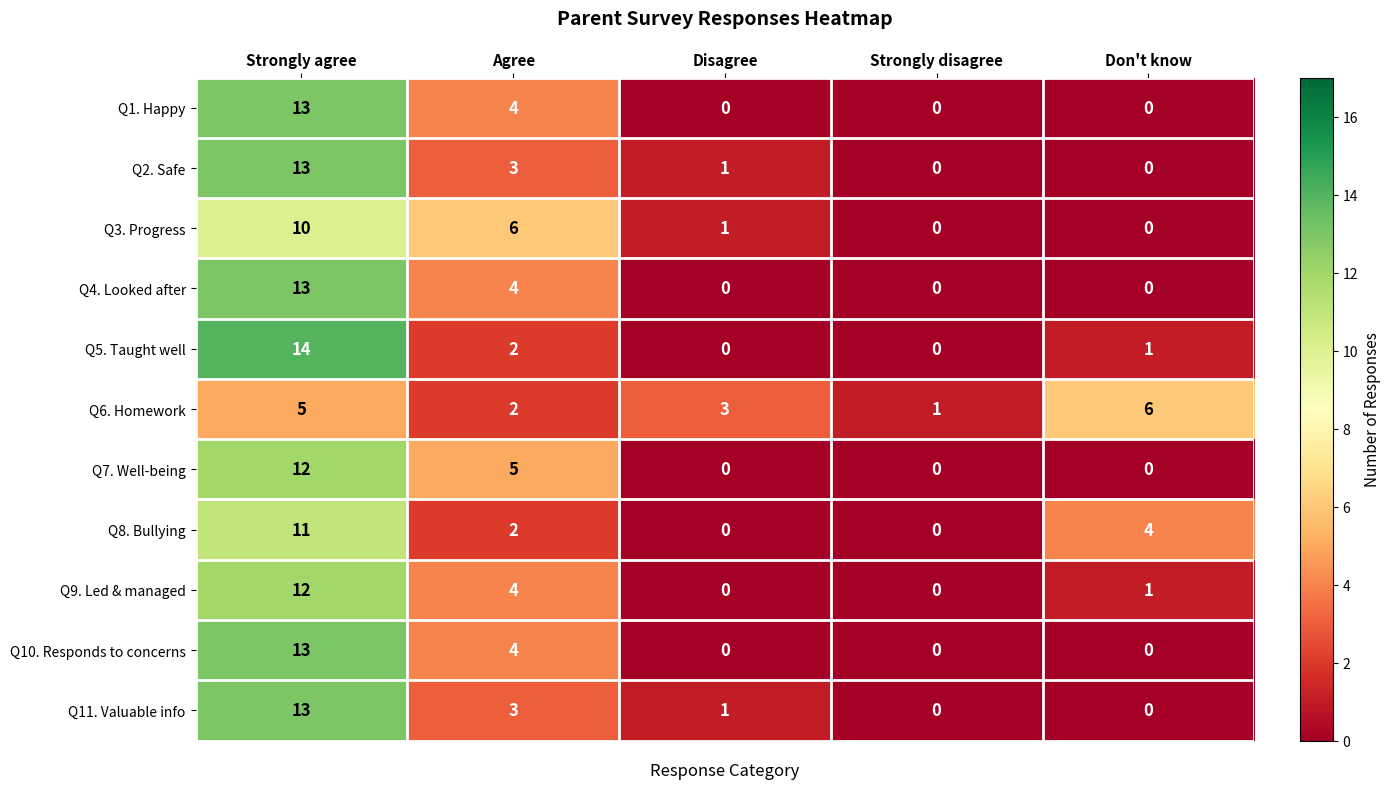

Where does the Q2. Safe series first go above 1?

Strongly agree